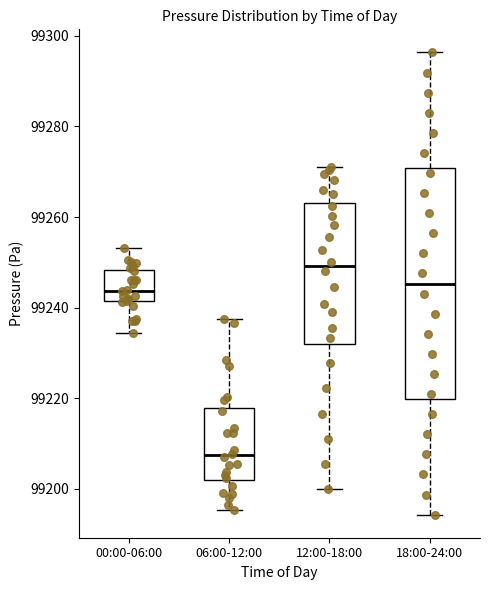

Comparing the boxes themselves (not the whiskers), which one is the tallest?

18:00-24:00